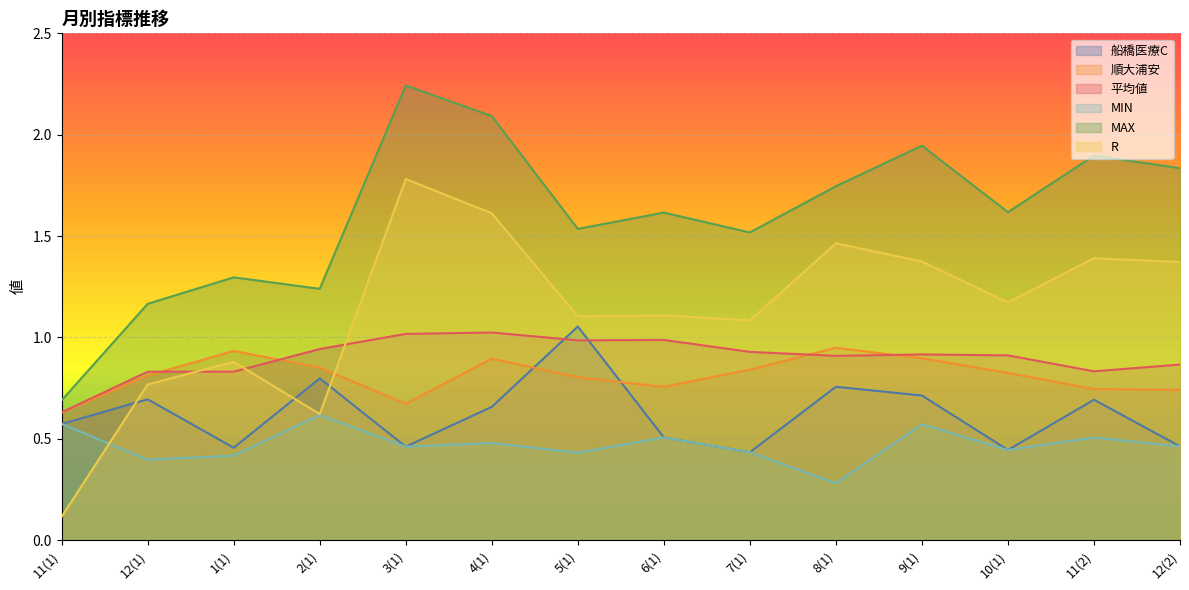

What is the total value across all series at 11(2)?

6.1